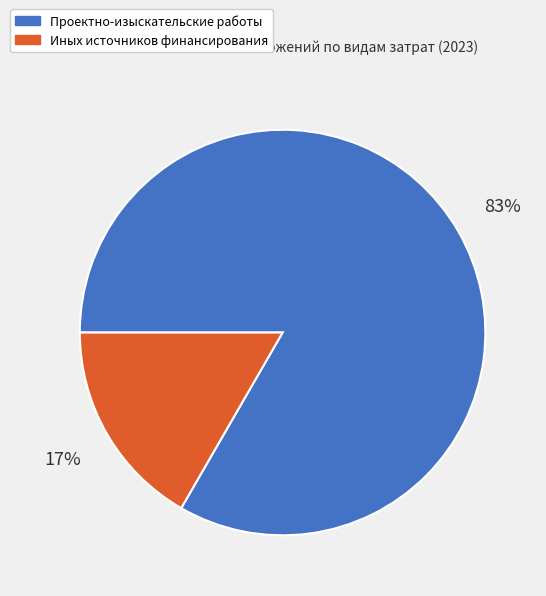

To the nearest percent, what is the average slice percentage?

50%